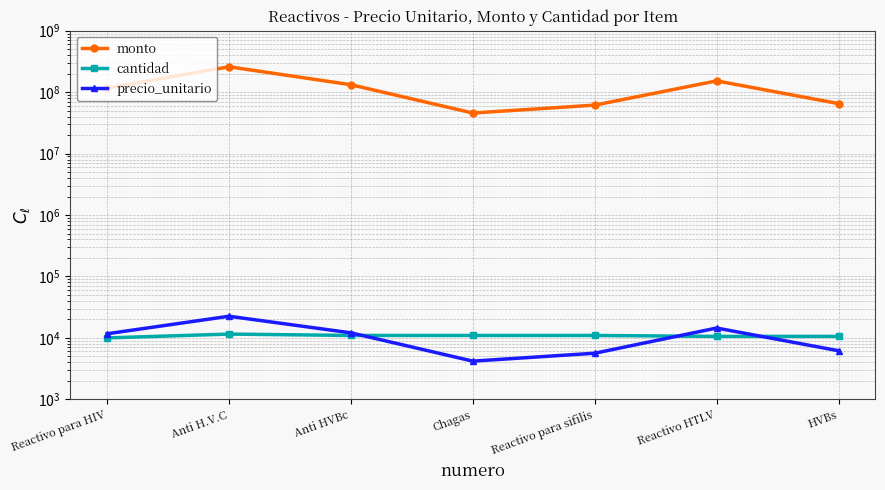

Does the chart have visible grid lines?

Yes